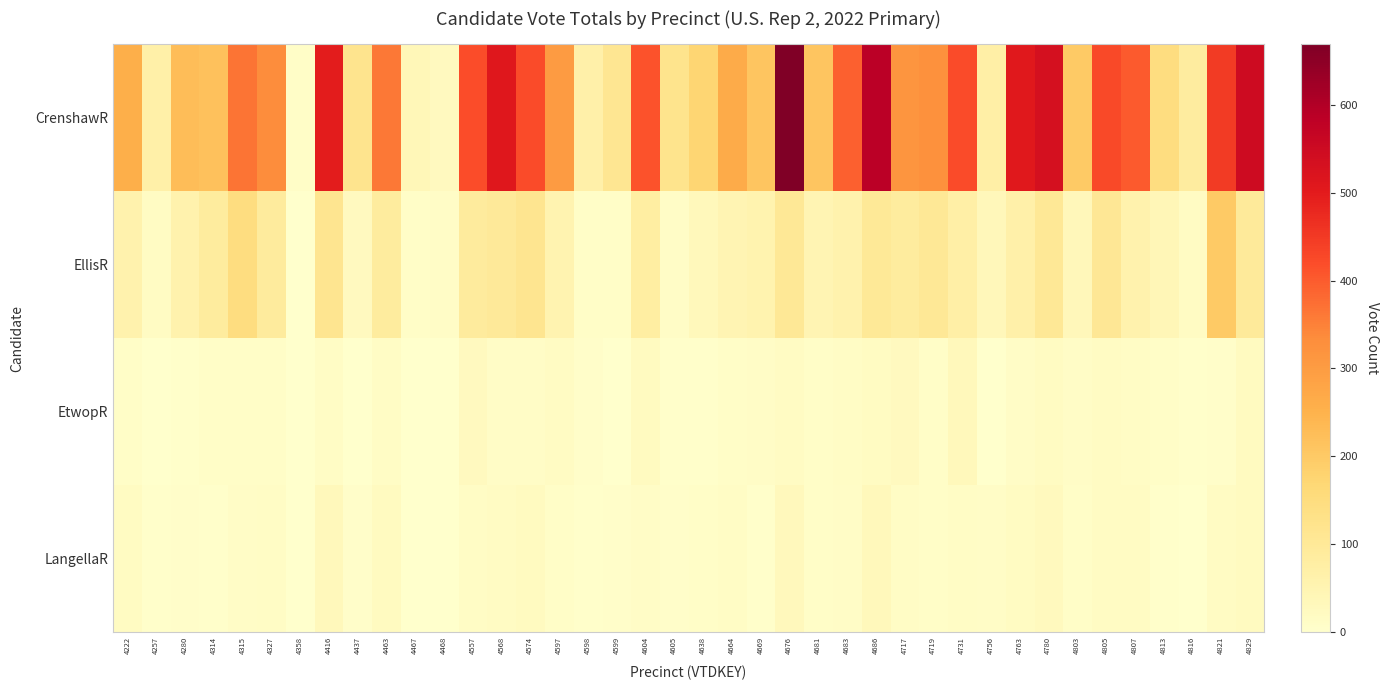

Reading right to left, transcribe all the data shown in this chart.

CrenshawR: 4829=548	4821=448	4816=84	4813=147	4807=400	4805=424	4803=201	4780=531	4763=505	4756=73	4731=423	4719=326	4717=315	4686=586	4683=393	4681=210	4676=669	4669=211	4664=265	4638=173	4605=121	4604=412	4599=111	4598=66	4597=302	4574=421	4568=509	4557=419	4468=24	4467=38	4463=363	4437=119	4416=497	4358=8	4327=332	4315=367	4314=219	4280=227	4257=68	4222=258
EllisR: 4829=96	4821=201	4816=18	4813=40	4807=59	4805=105	4803=34	4780=104	4763=67	4756=36	4731=73	4719=102	4717=88	4686=101	4683=58	4681=48	4676=104	4669=57	4664=48	4638=32	4605=12	4604=80	4599=10	4598=10	4597=54	4574=117	4568=99	4557=90	4468=11	4467=8	4463=87	4437=24	4416=115	4358=0	4327=91	4315=148	4314=88	4280=60	4257=16	4222=60
EtwopR: 4829=22	4821=6	4816=3	4813=10	4807=14	4805=17	4803=13	4780=20	4763=12	4756=2	4731=32	4719=9	4717=25	4686=19	4683=14	4681=10	4676=16	4669=11	4664=9	4638=4	4605=3	4604=21	4599=2	4598=6	4597=18	4574=13	4568=12	4557=25	4468=0	4467=0	4463=15	4437=2	4416=14	4358=0	4327=10	4315=10	4314=8	4280=3	4257=0	4222=9
LangellaR: 4829=22	4821=17	4816=1	4813=3	4807=17	4805=16	4803=8	4780=28	4763=20	4756=11	4731=14	4719=10	4717=14	4686=33	4683=13	4681=8	4676=30	4669=4	4664=15	4638=8	4605=7	4604=11	4599=6	4598=3	4597=10	4574=23	4568=17	4557=14	4468=1	4467=2	4463=21	4437=7	4416=33	4358=0	4327=14	4315=13	4314=5	4280=6	4257=5	4222=19